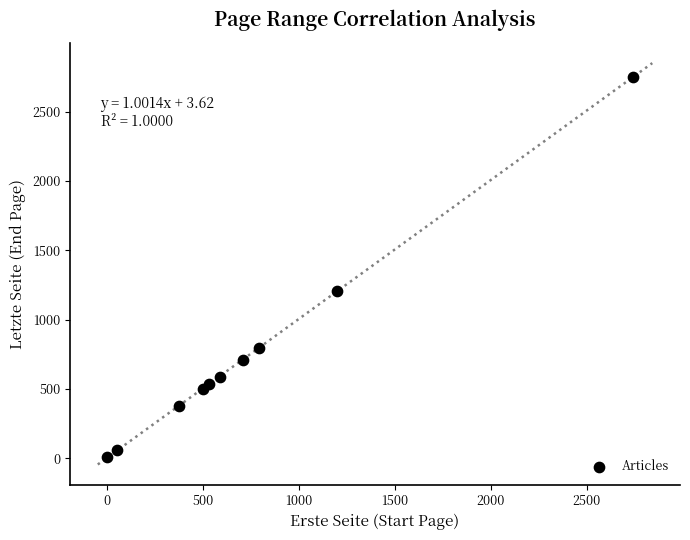

What is the average Y value?

753